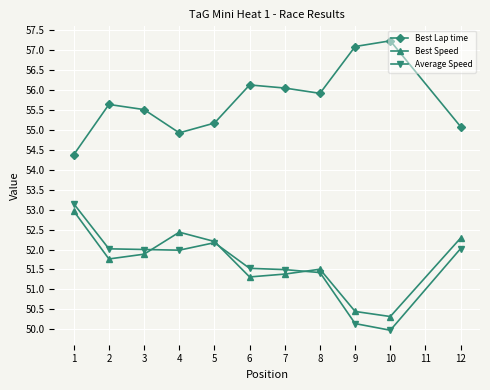

How many categories are shown in the chart?

11